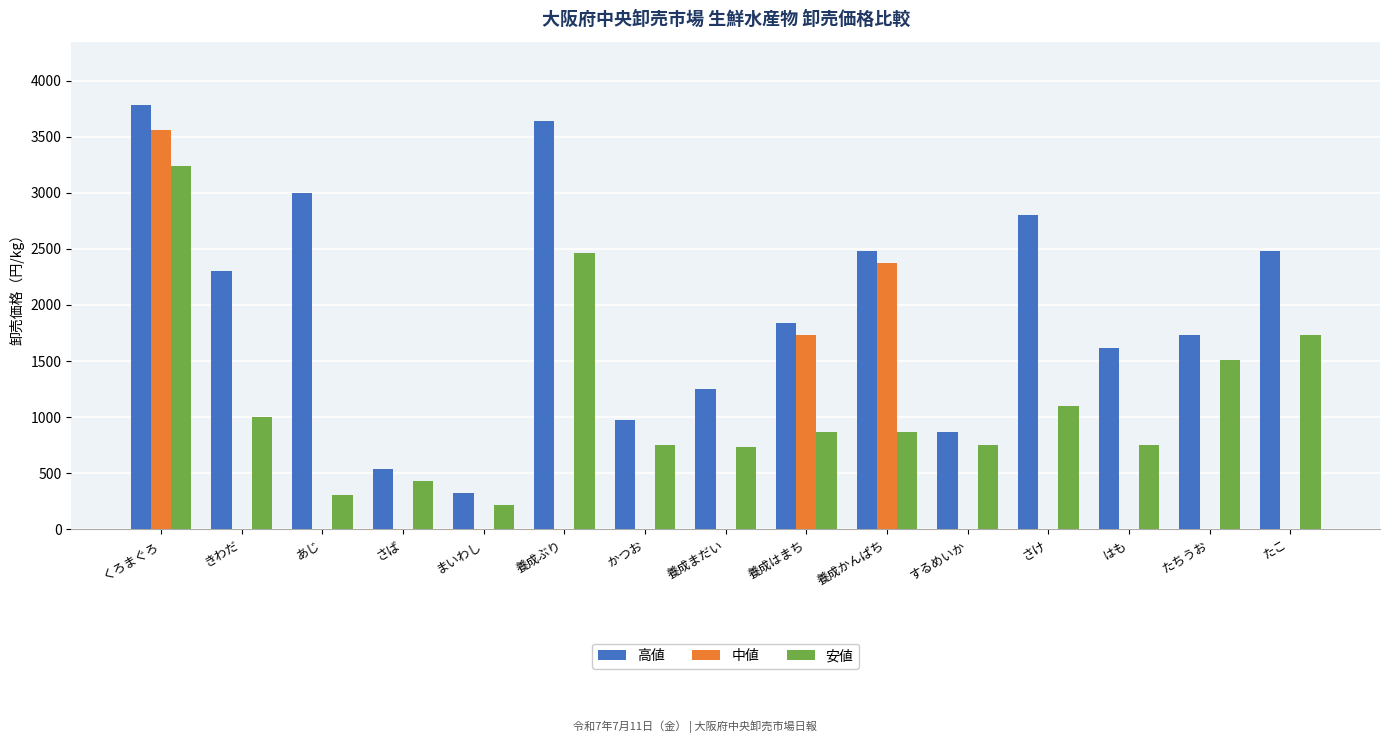

Which series changed the most between かつお and 養成まだい?

高値